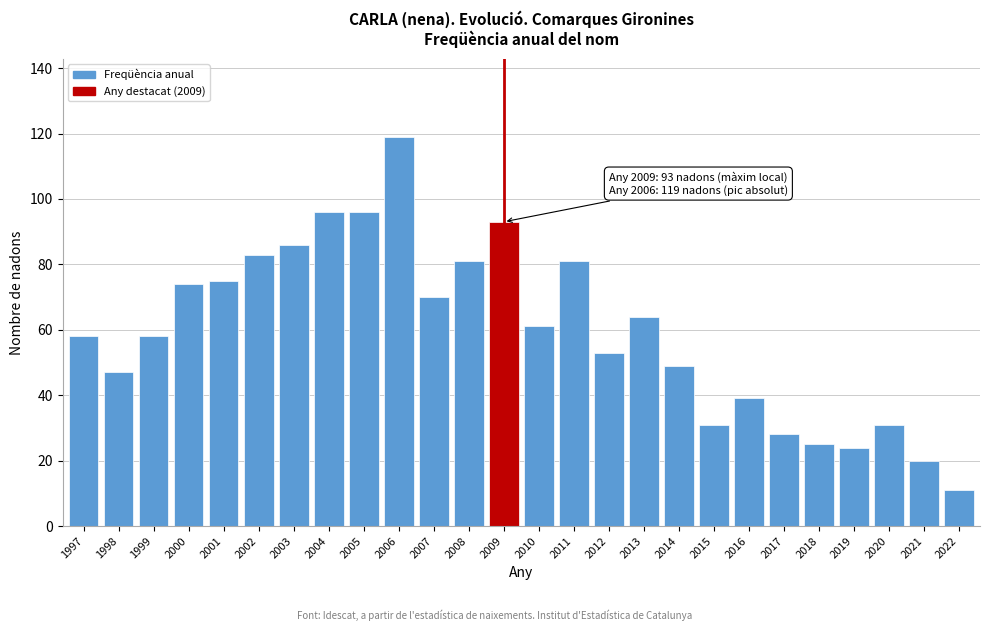

Reading right to left, list all the values displayed in this chart.

2022=11	2021=20	2020=31	2019=24	2018=25	2017=28	2016=39	2015=31	2014=49	2013=64	2012=53	2011=81	2010=61	2009=93	2008=81	2007=70	2006=119	2005=96	2004=96	2003=86	2002=83	2001=75	2000=74	1999=58	1998=47	1997=58